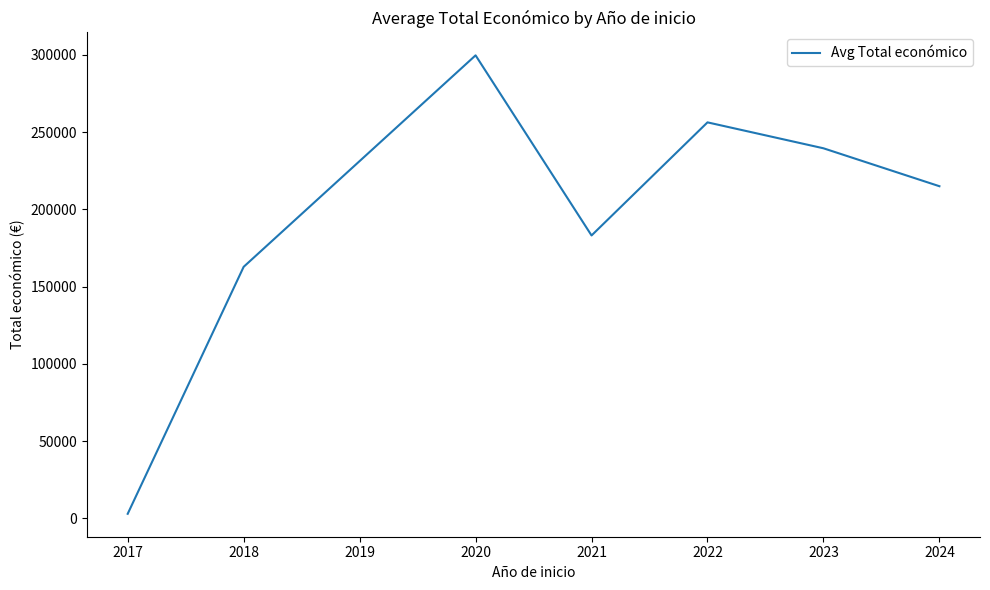

Approximately how many times larger is the value at 2021 compared to 2020?

0.6